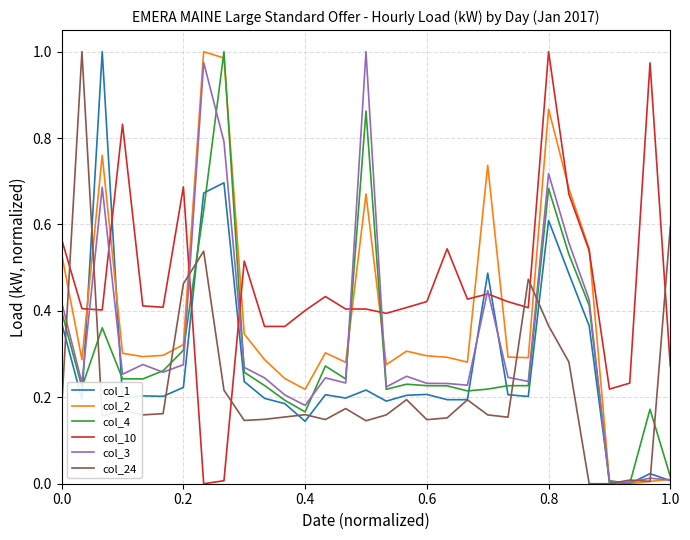

Which series ends up on top after the final intersection of col_10 and col_1?

col_10